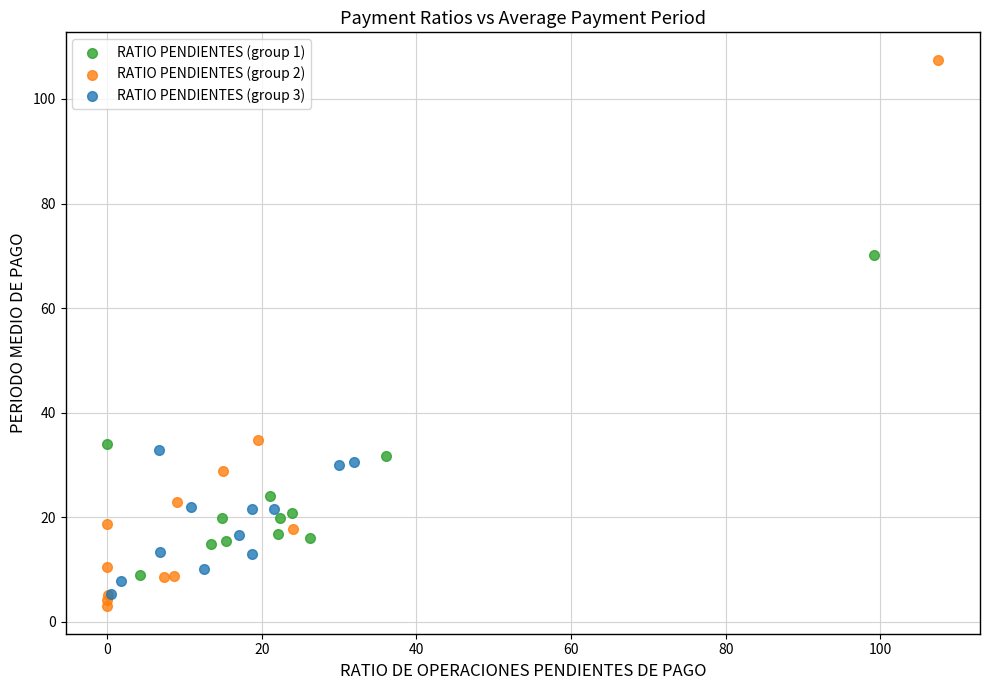

Which series has the largest Y range (max minus min)?

RATIO PENDIENTES (group 2)